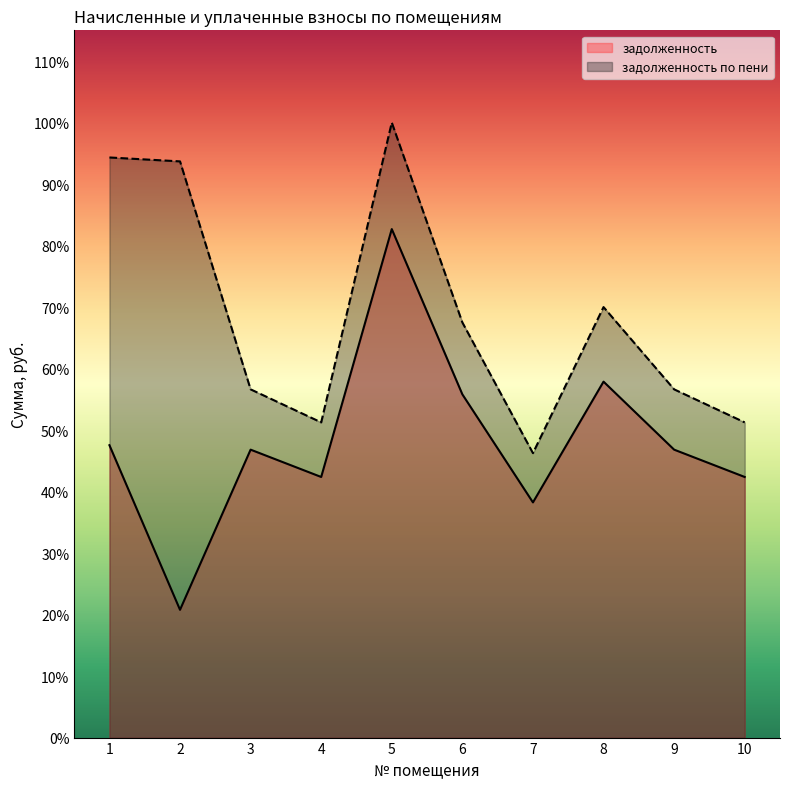

What is the value of the задолженность point at the 4th from the left?

13318.4